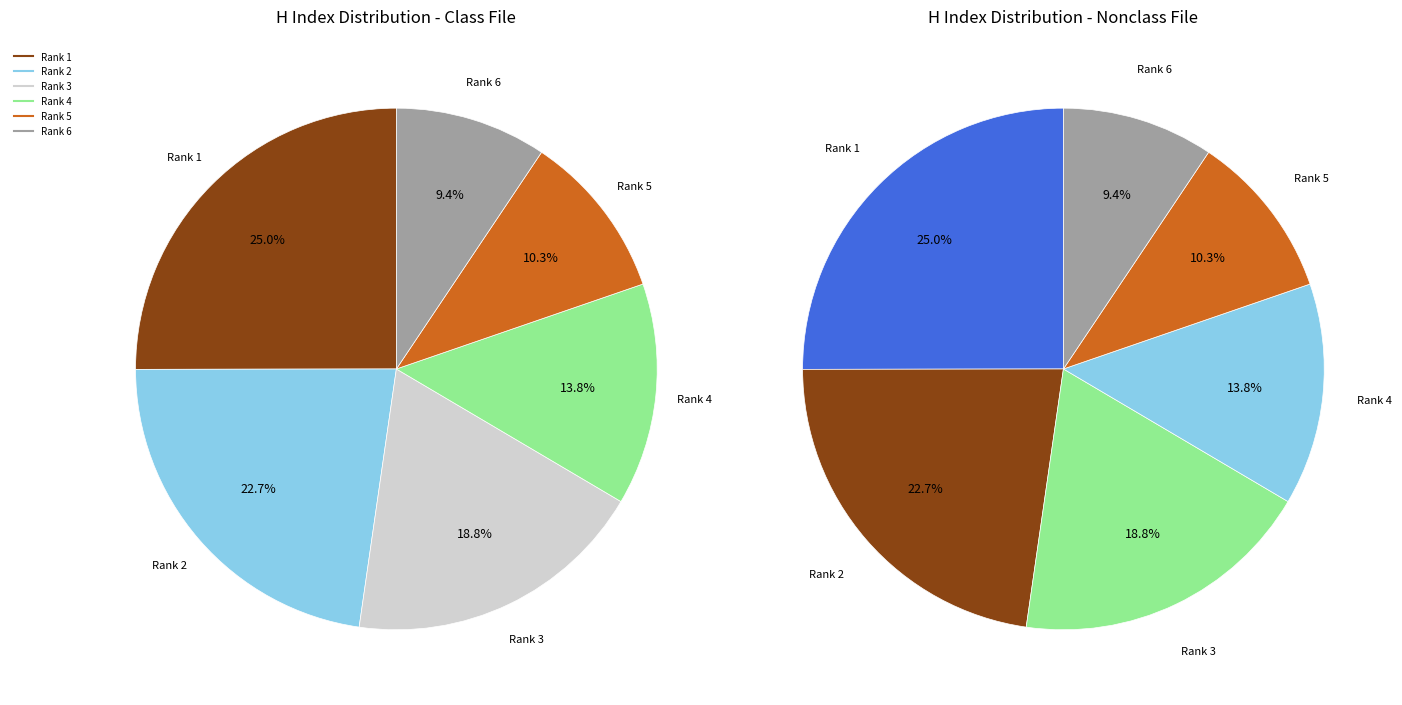

Is it true that Rank 1 is 18% of the pie?

False